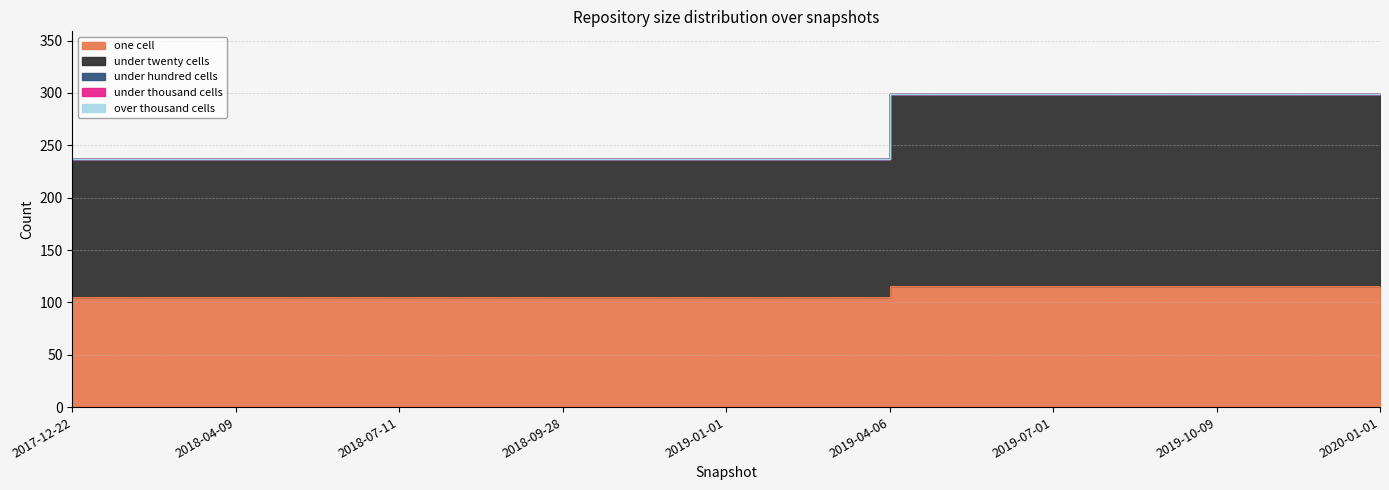

What is the sum of the under_twenty_cells values at 2018-09-28 and 2019-04-06?

315